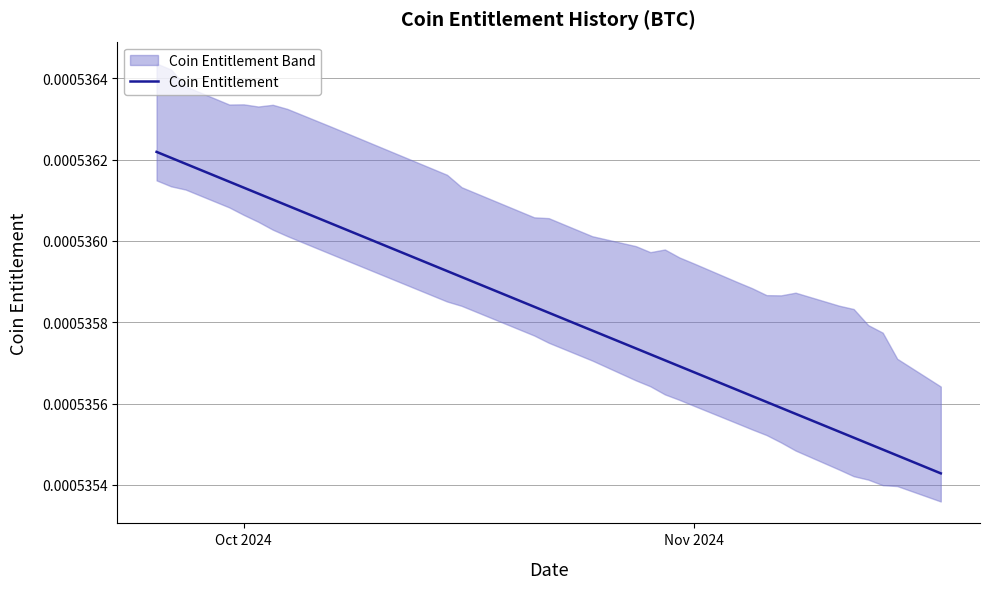

How many lines are shown in the chart?

1